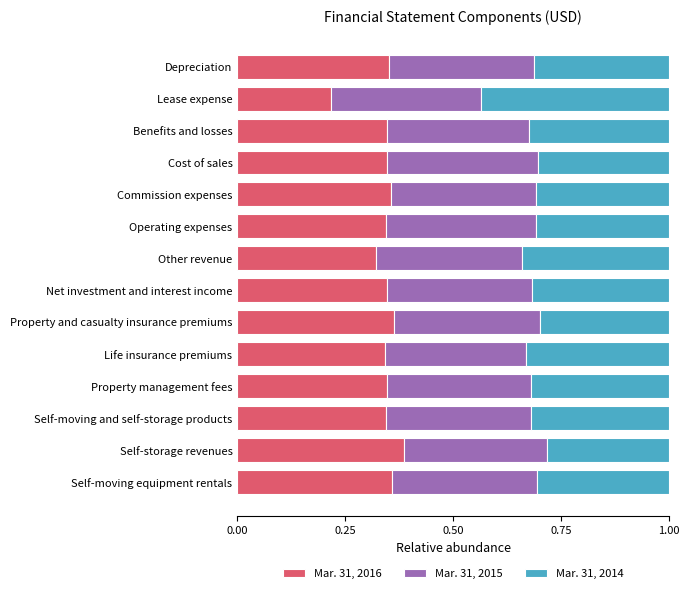

True or false: Mar. 31, 2016 has a value of 0.3 at Cost of sales.

True